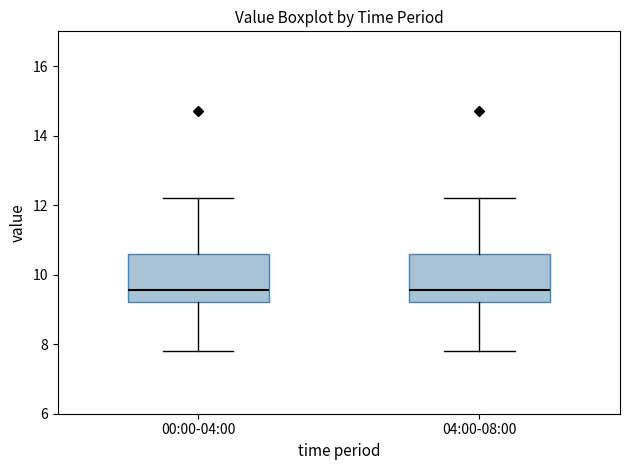

Reading left to right, read every box against the y-axis: the position of its median line, the range the box covers, and the ends of its whiskers. The values are not printed on the chart, so give them approximately, as read against the axis.

00:00-04:00: median 9.6, box 9.2 to 10.6, whiskers 7.8 to 12.2
04:00-08:00: median 9.6, box 9.2 to 10.6, whiskers 7.8 to 12.2